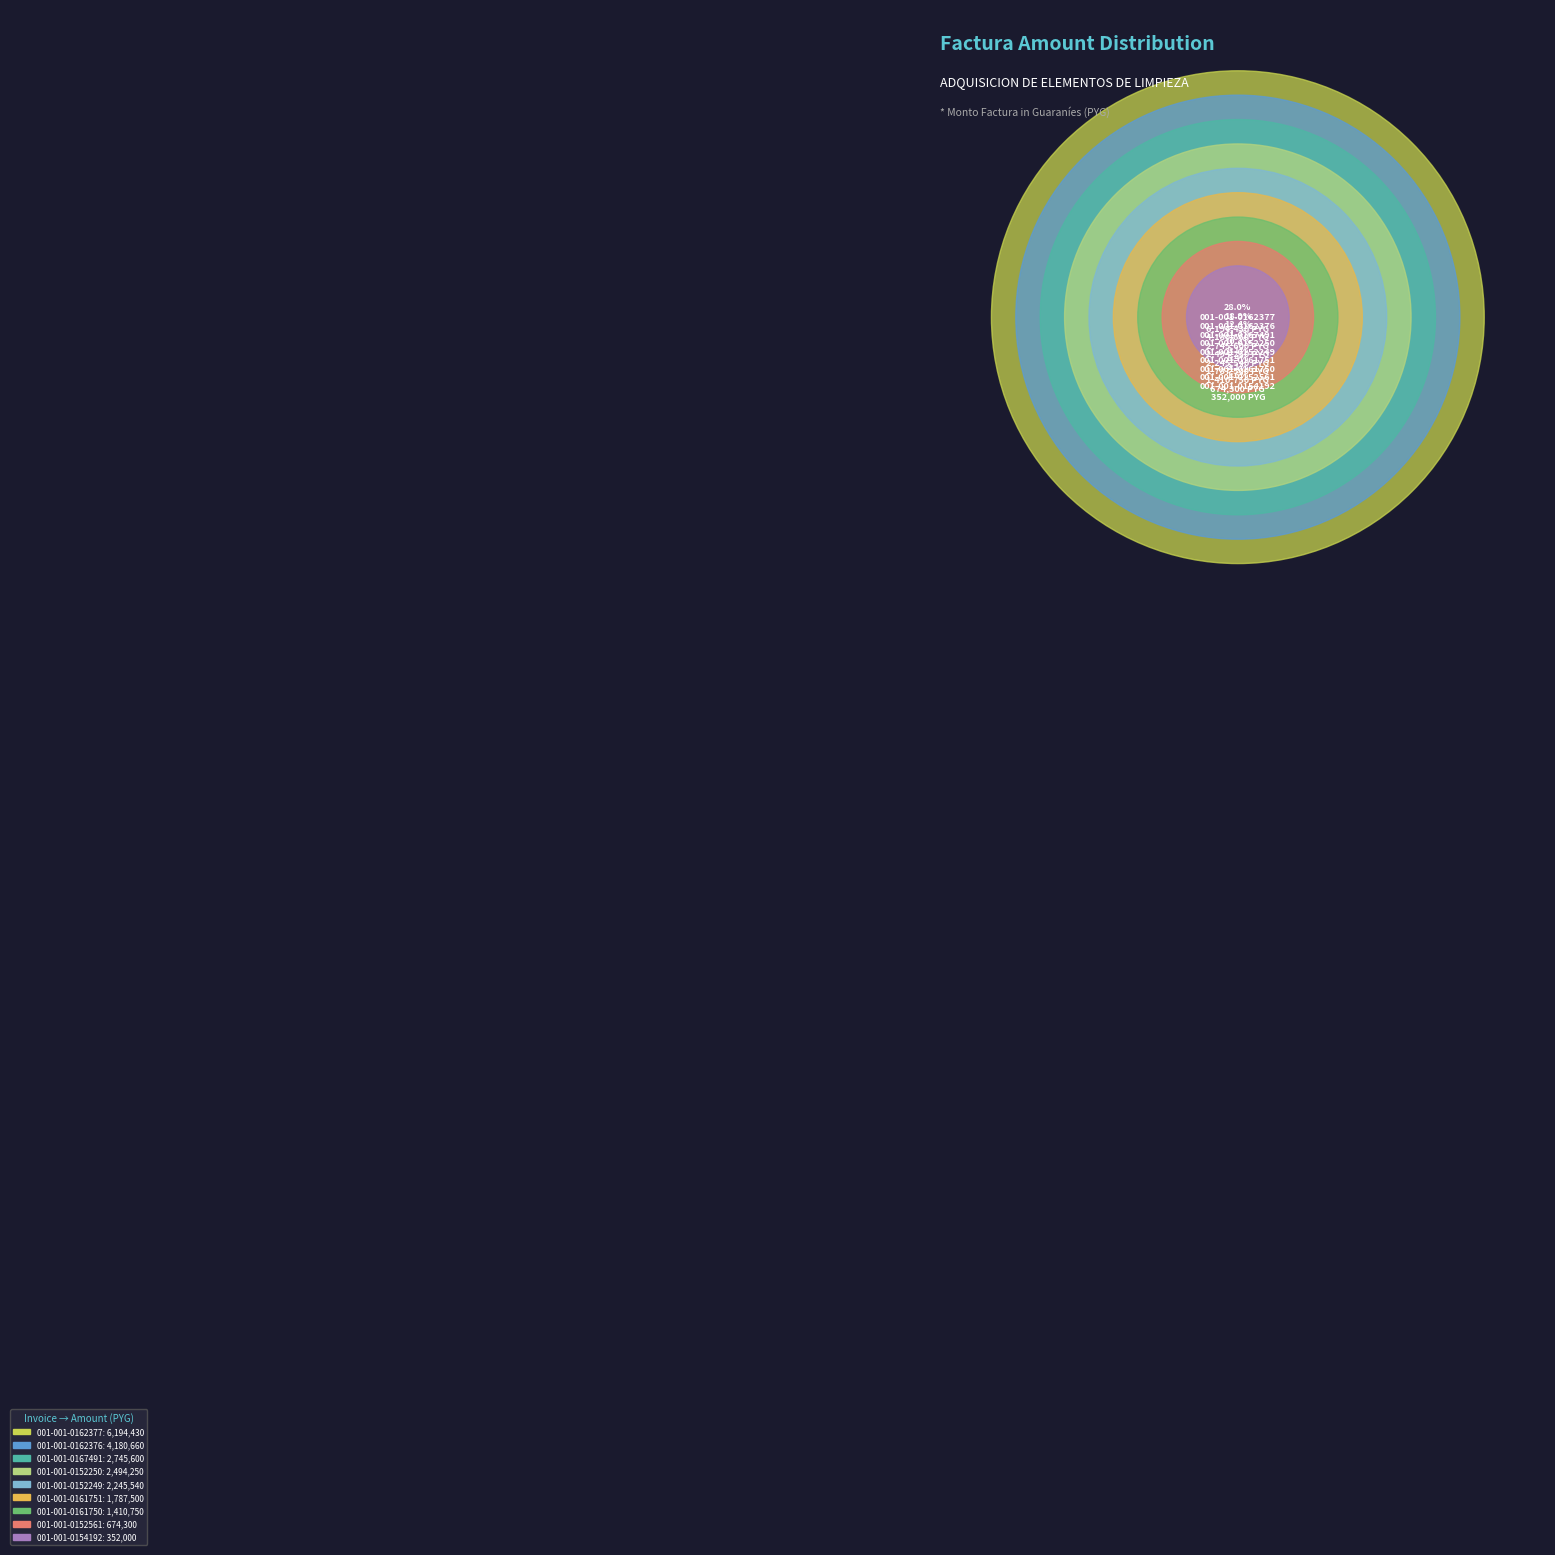

To the nearest percent, what portion does 001-001-0162377 represent?

28%